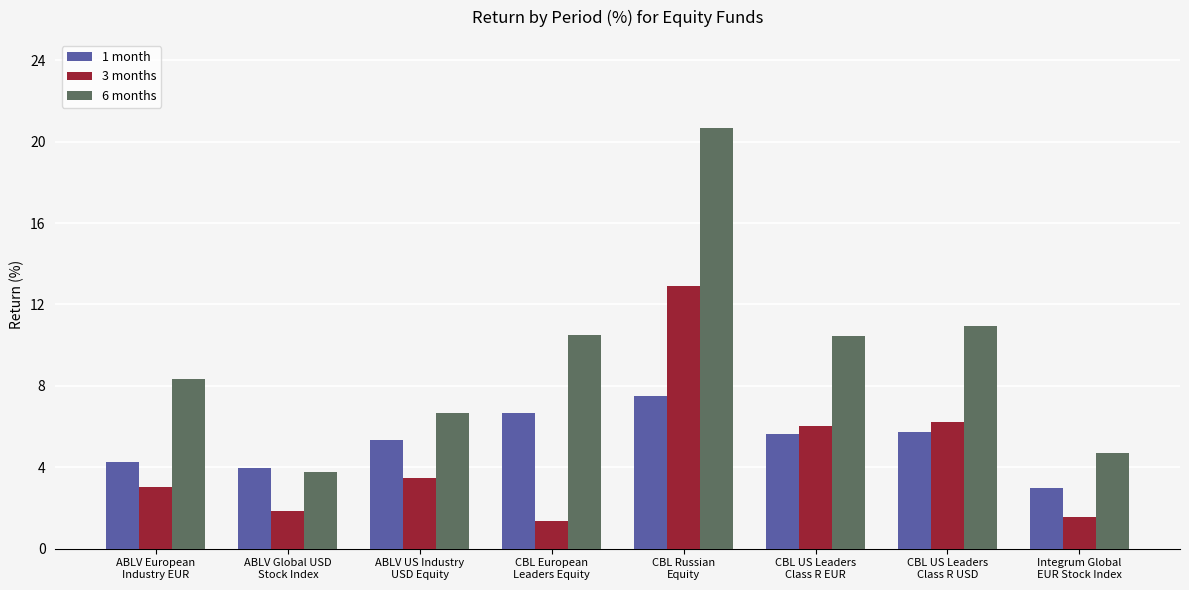

Which label corresponds to the largest value in the chart?

CBL Russian
Equity